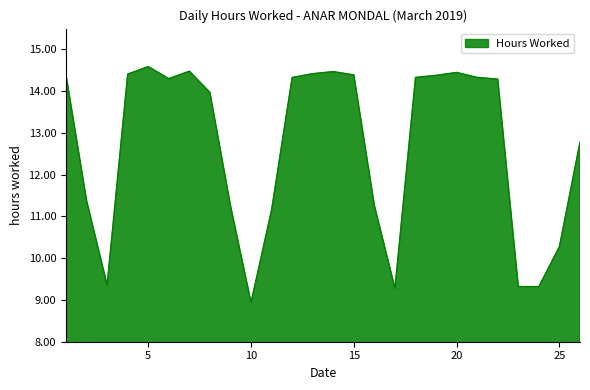

What is the smallest value displayed?

8.9